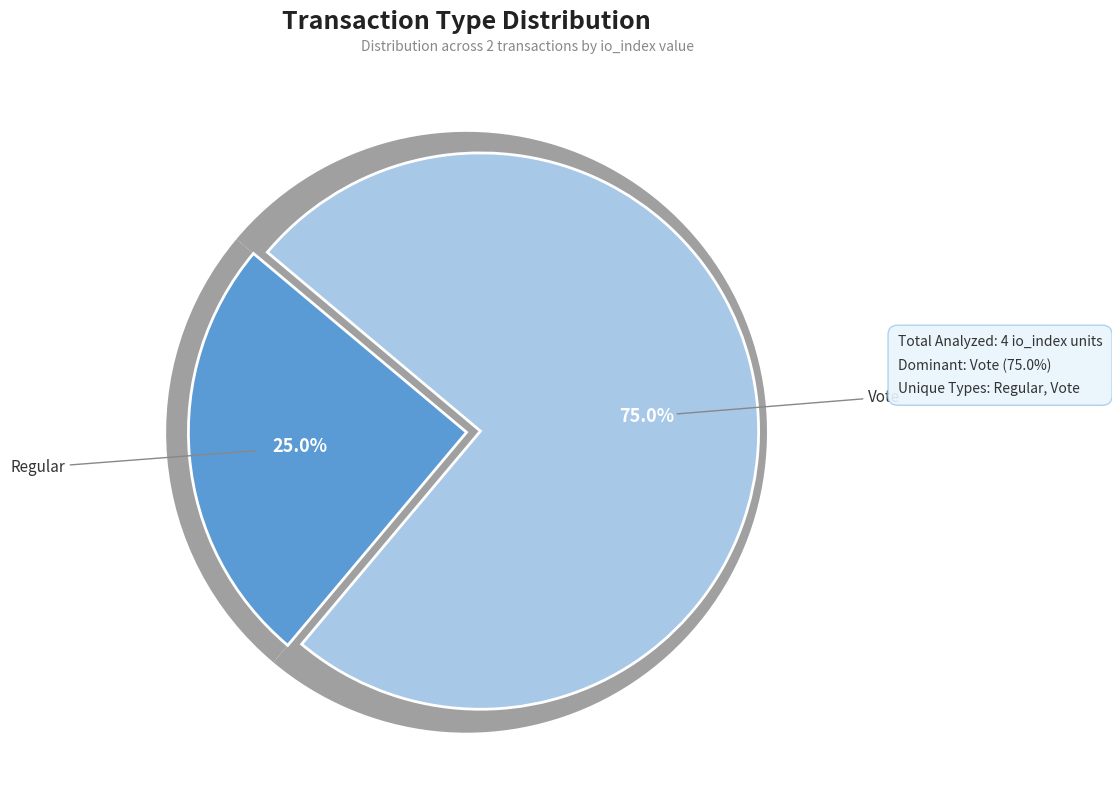

Which has a higher value, Vote or Regular?

Vote